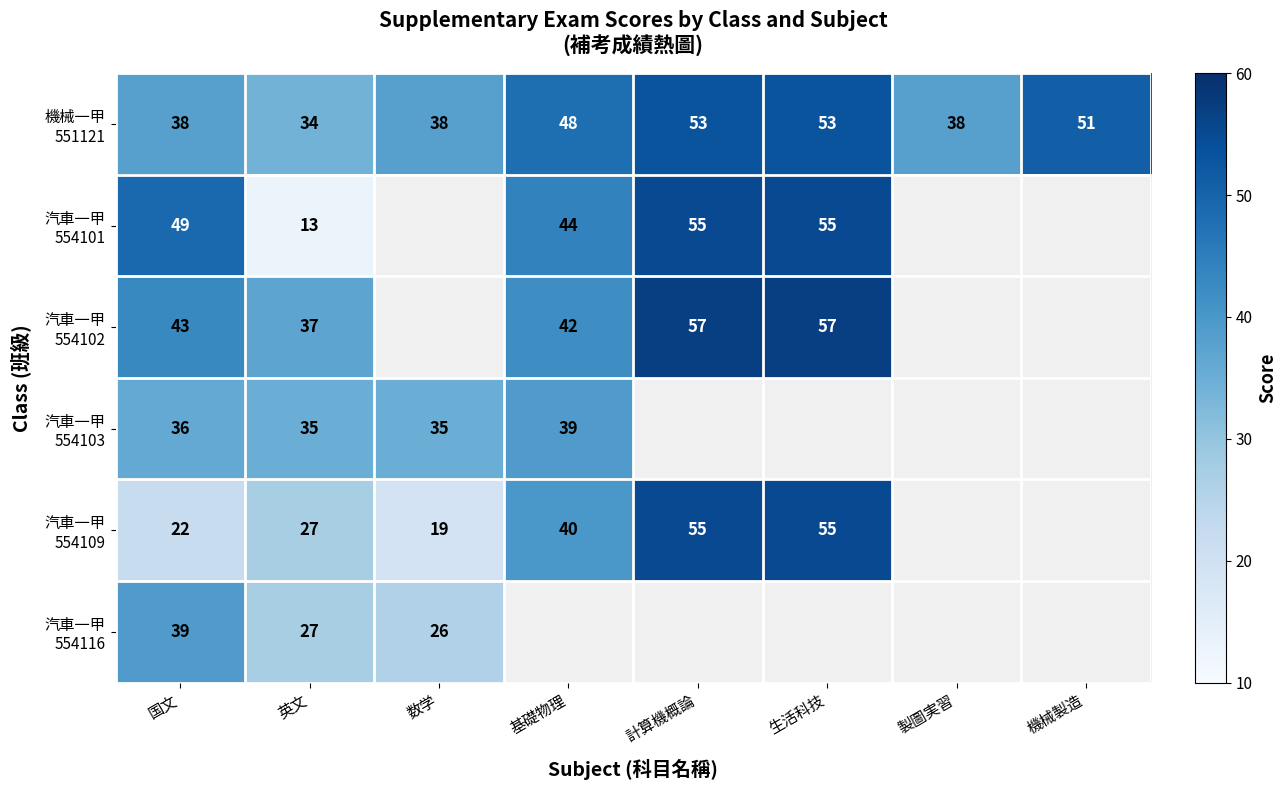

At how many categories does at least one series exceed 54?

2